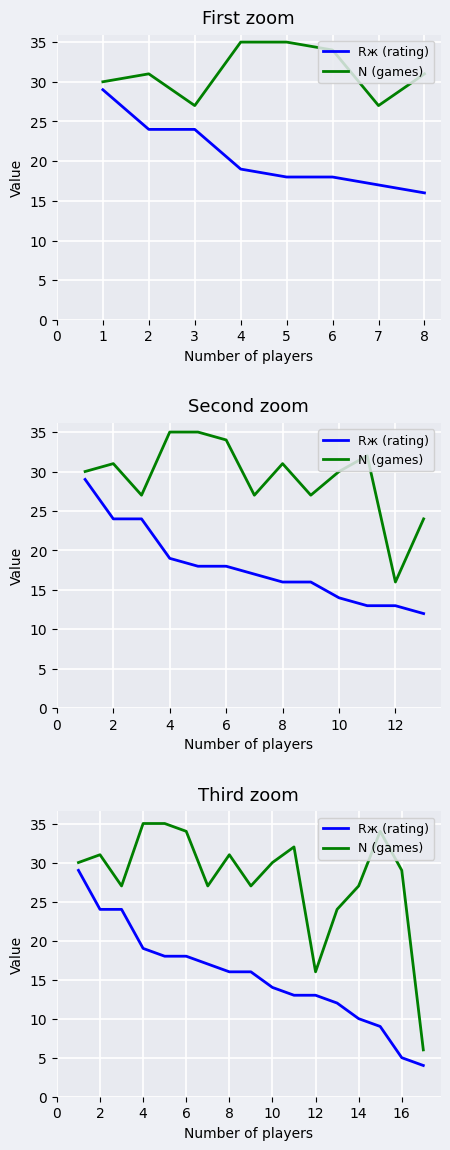

How many values in the N (games) series exceed 30?

7